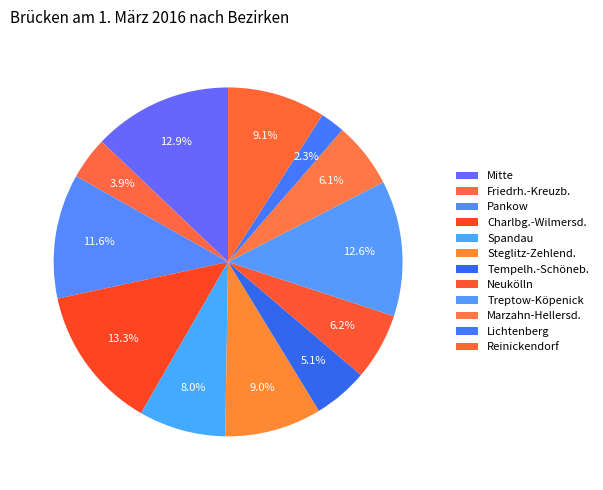

Between Charlbg.-Wilmersd. and Reinickendorf, which is larger?

Charlbg.-Wilmersd.